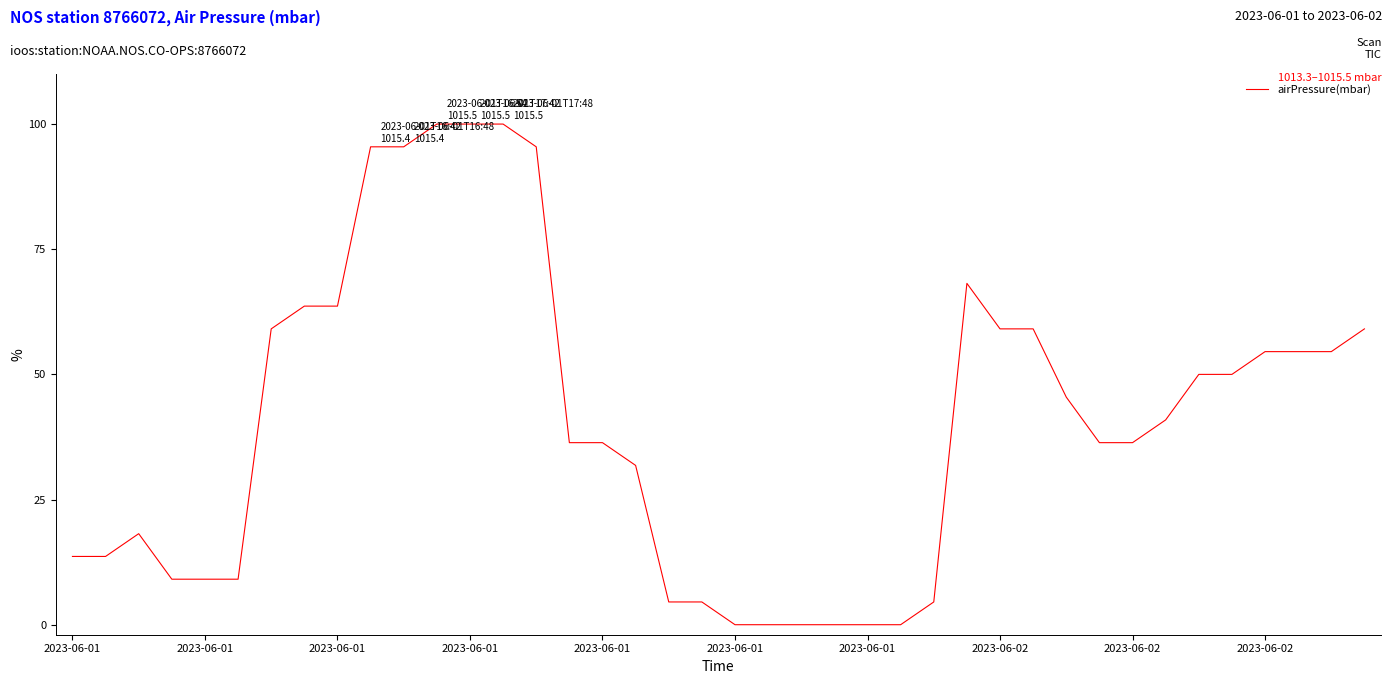

What is the average value?

40.8